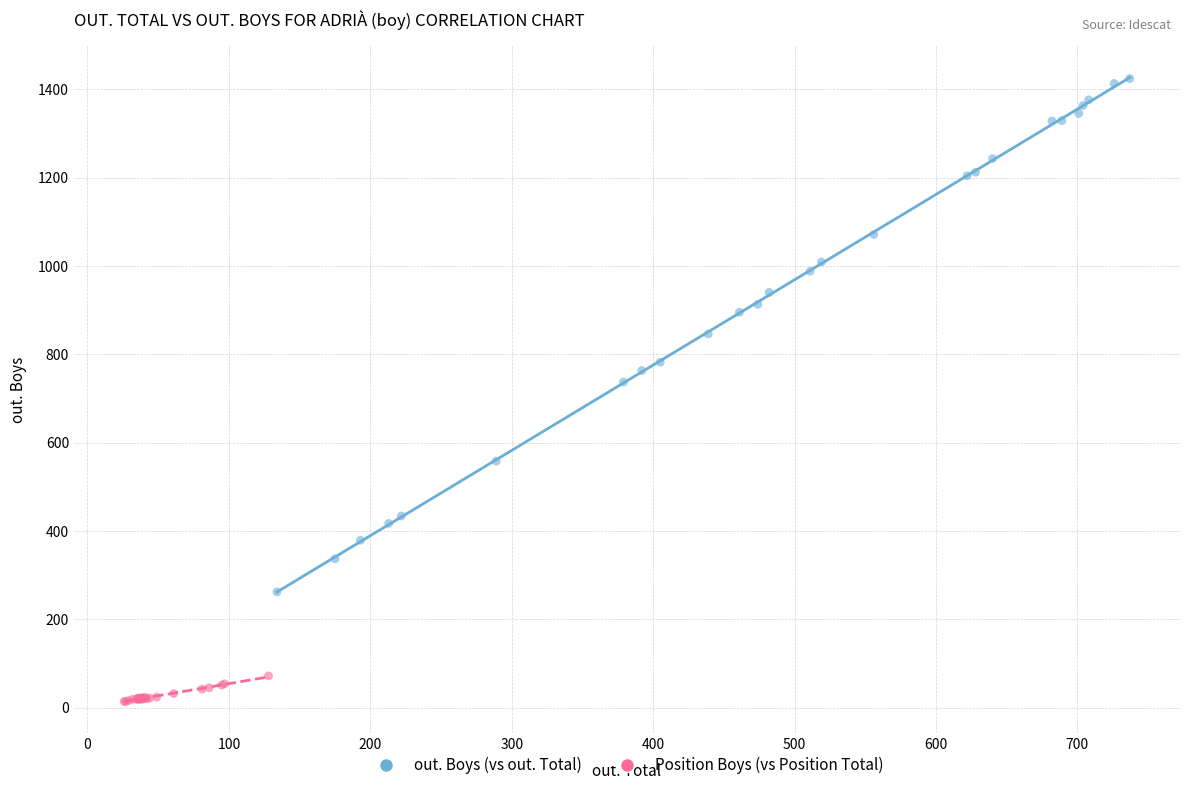

Which series has the largest Y range (max minus min)?

out. Boys (vs out. Total)